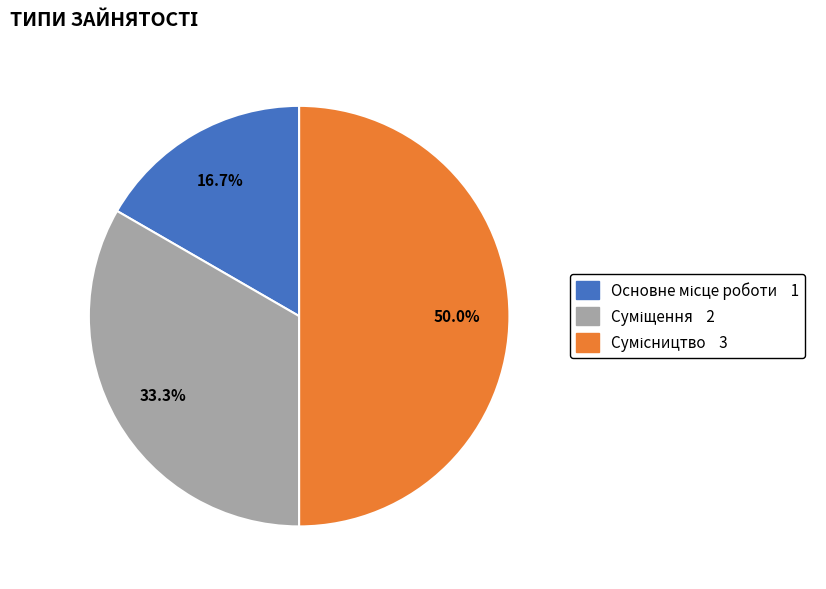

True or false: Основне місце роботи accounts for 17% of the total.

True